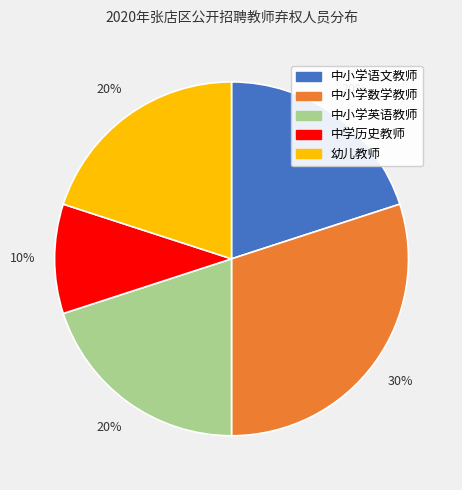

Do 中小学英语教师 and 中学历史教师 together represent more than half of the pie?

No